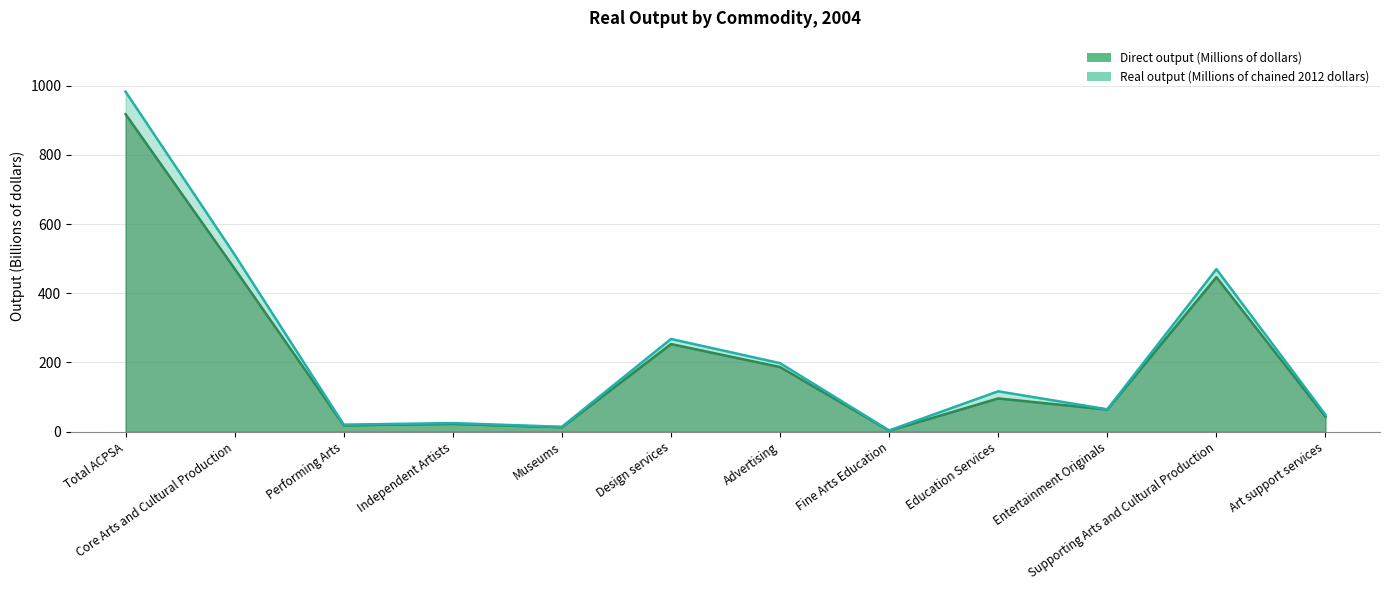

Between Education Services and Entertainment Originals, which series saw the biggest shift?

Real output (Millions of chained 2012 dollars)